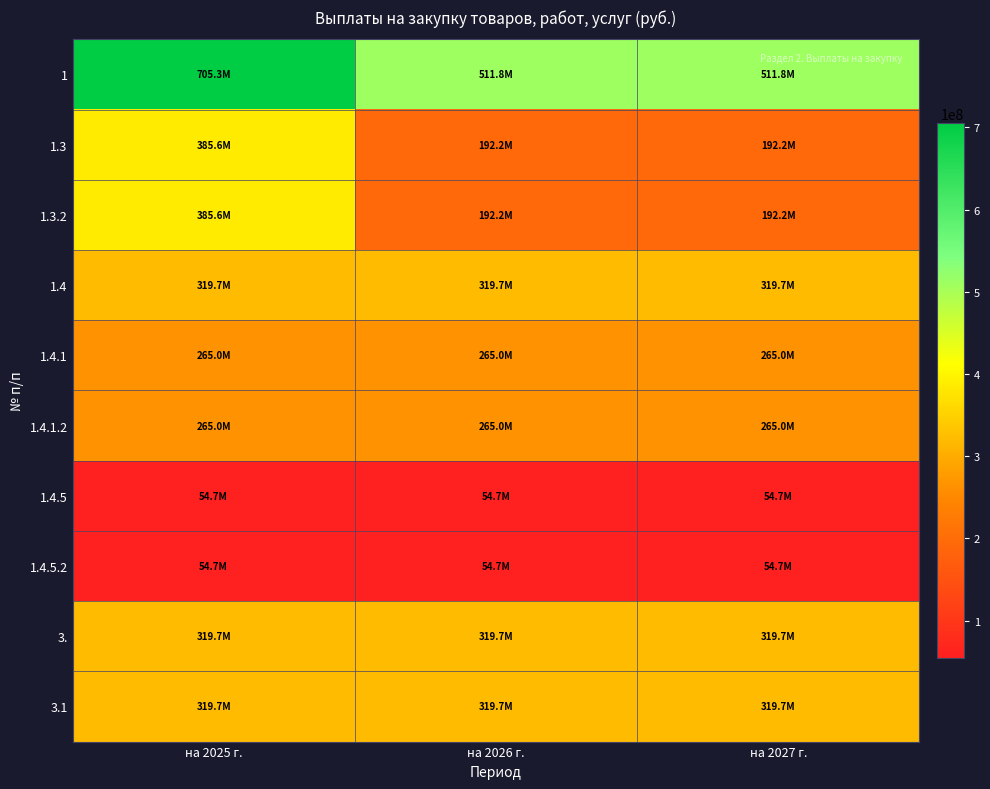

At which category is the sum across all series the highest?

на 2025 г.